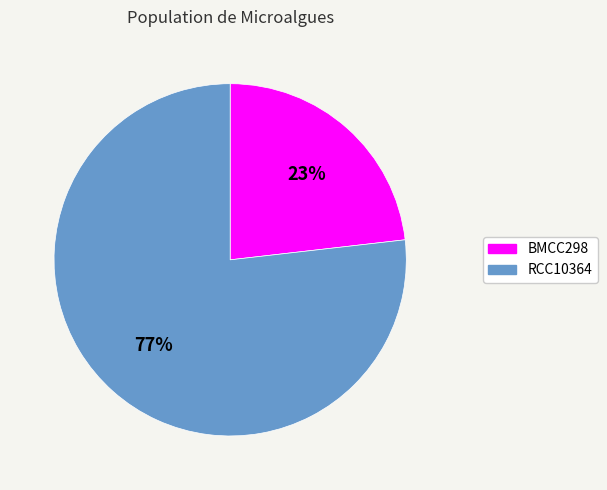

To the nearest percent, what percentage of the pie is BMCC298?

23%